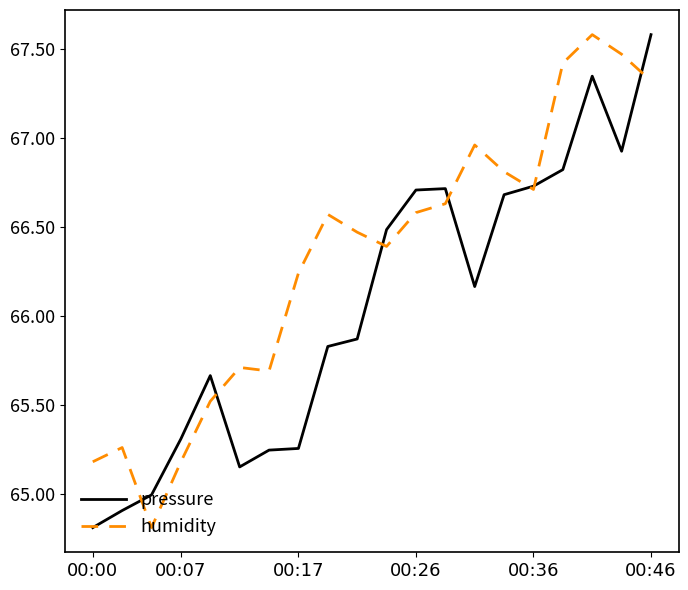

At how many categories does at least one series exceed 66?

13